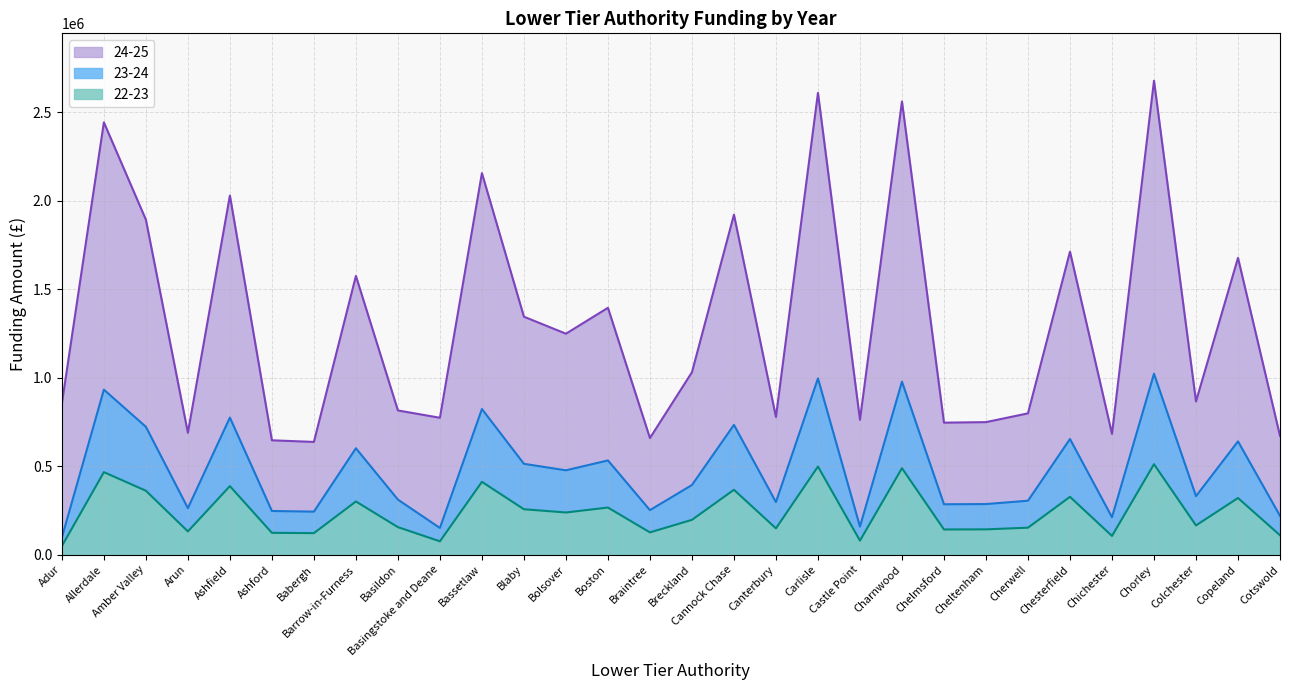

How many data points does each series have?

30